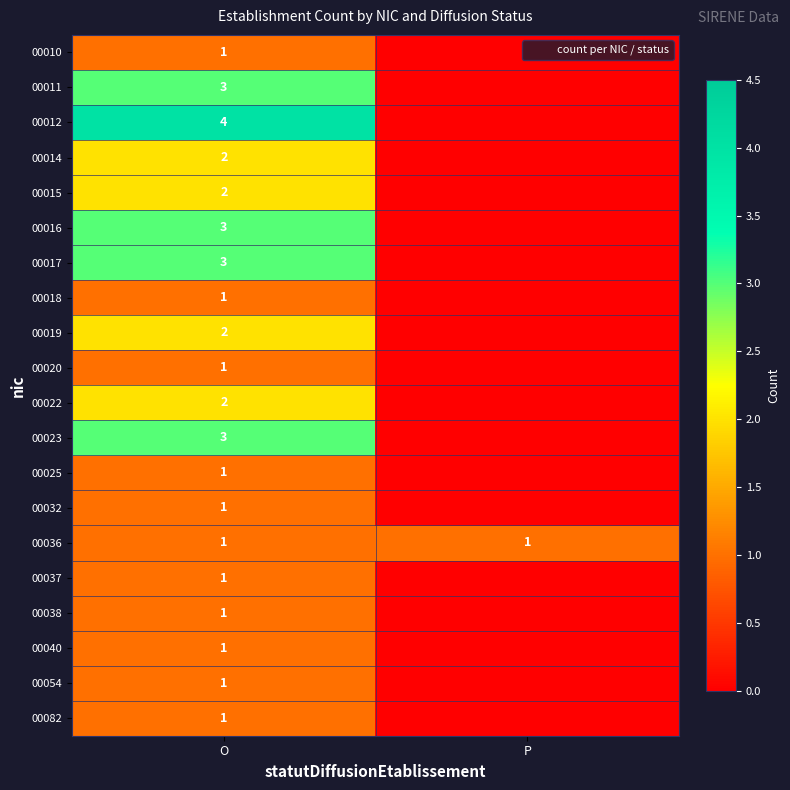

Is it true that 00020 equals 1 at O?

True